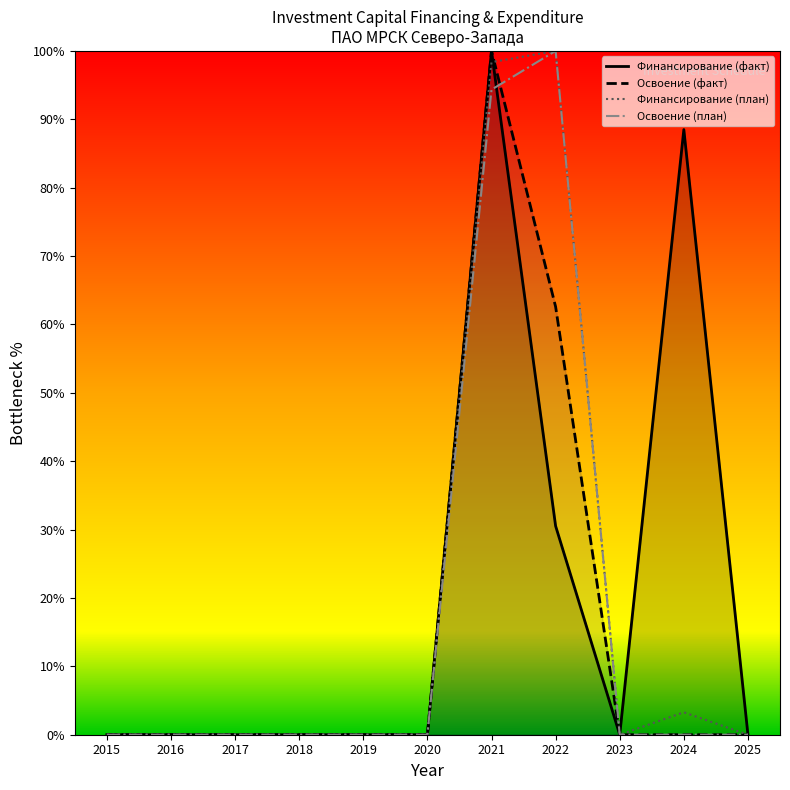

Rank the series by their maximum value, from highest to lowest.

Финансирование (факт), Освоение (факт), Финансирование (план), Освоение (план)